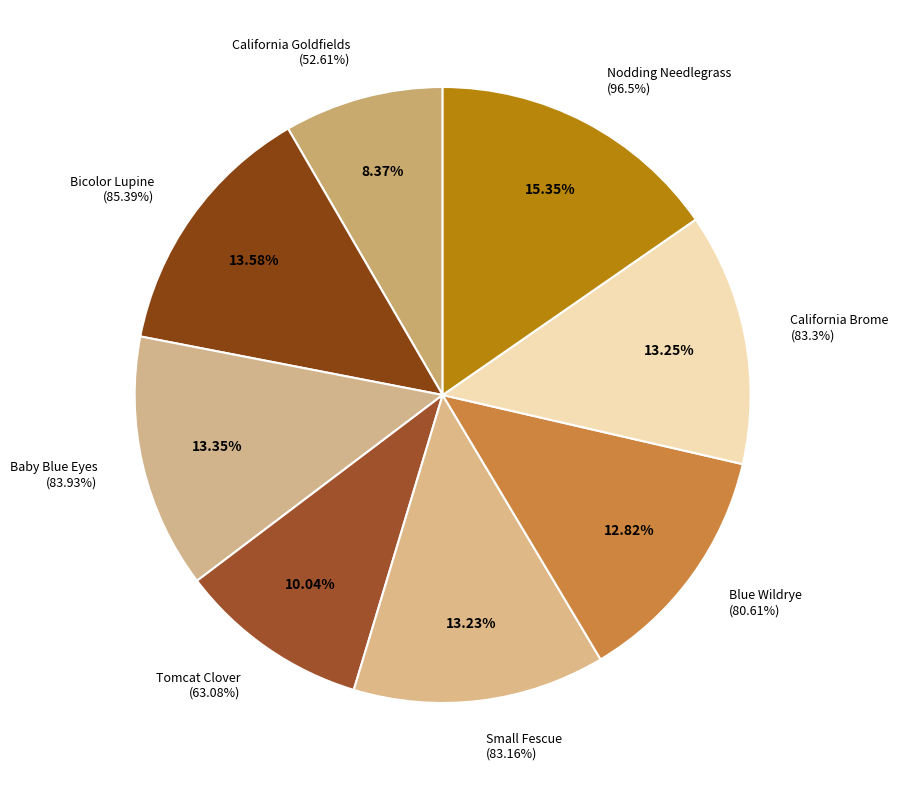

Approximately how many times larger is the value at Baby Blue Eyes compared to Blue Wildrye?

1.0